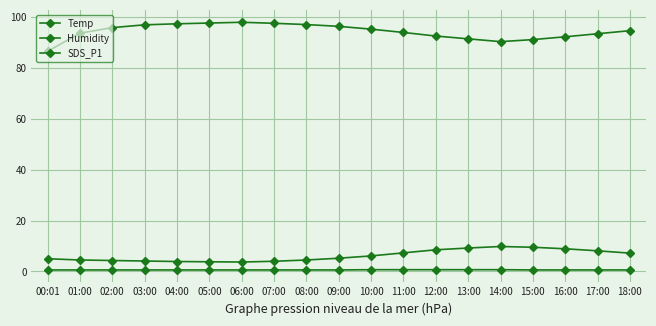

What is the maximum value for Temp?

9.8